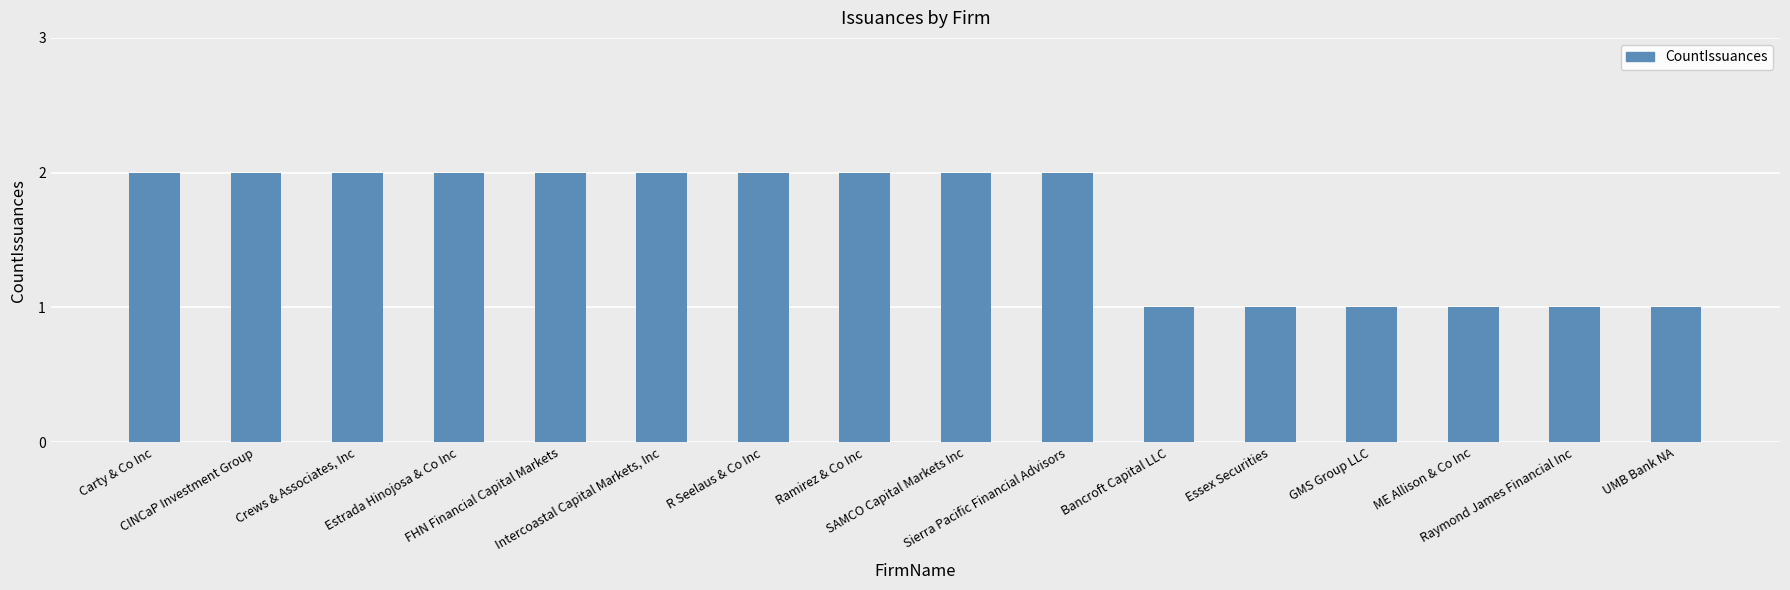

What is the sum of all values?

26